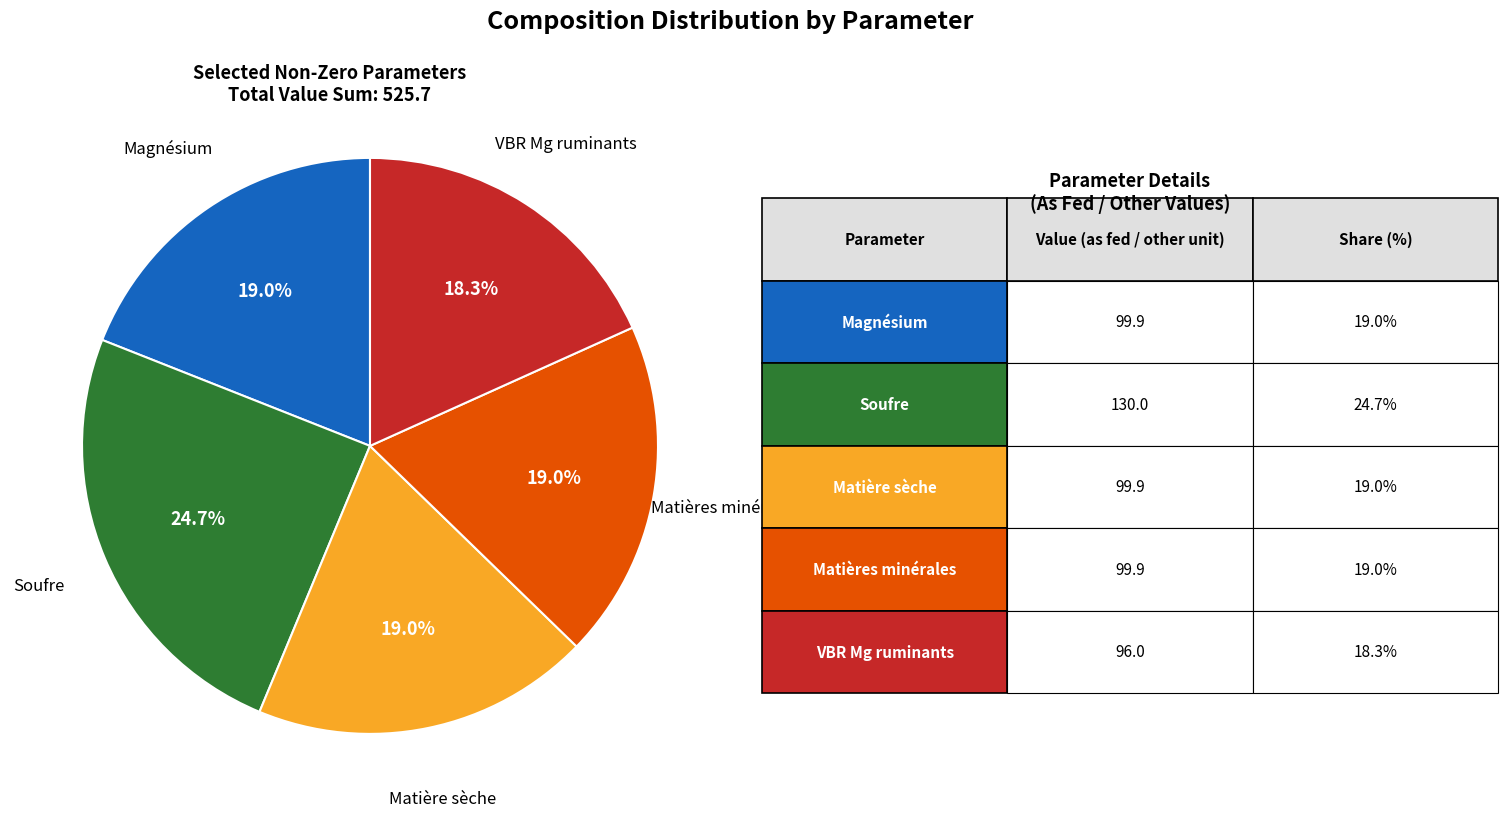

How many slices are in this pie chart?

5